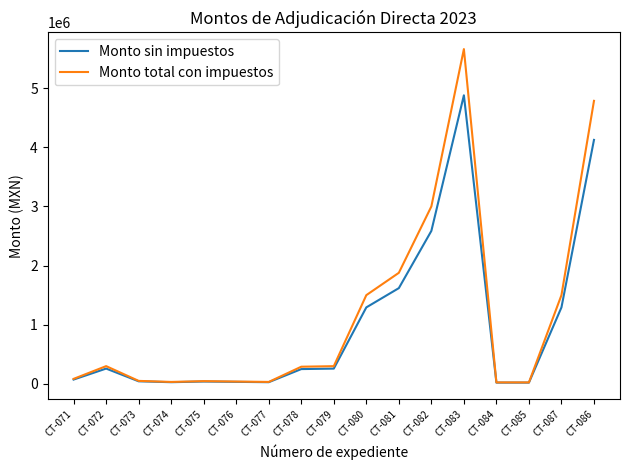

Where is Monto total con impuestos nearest to the value 2842311?

CT-082